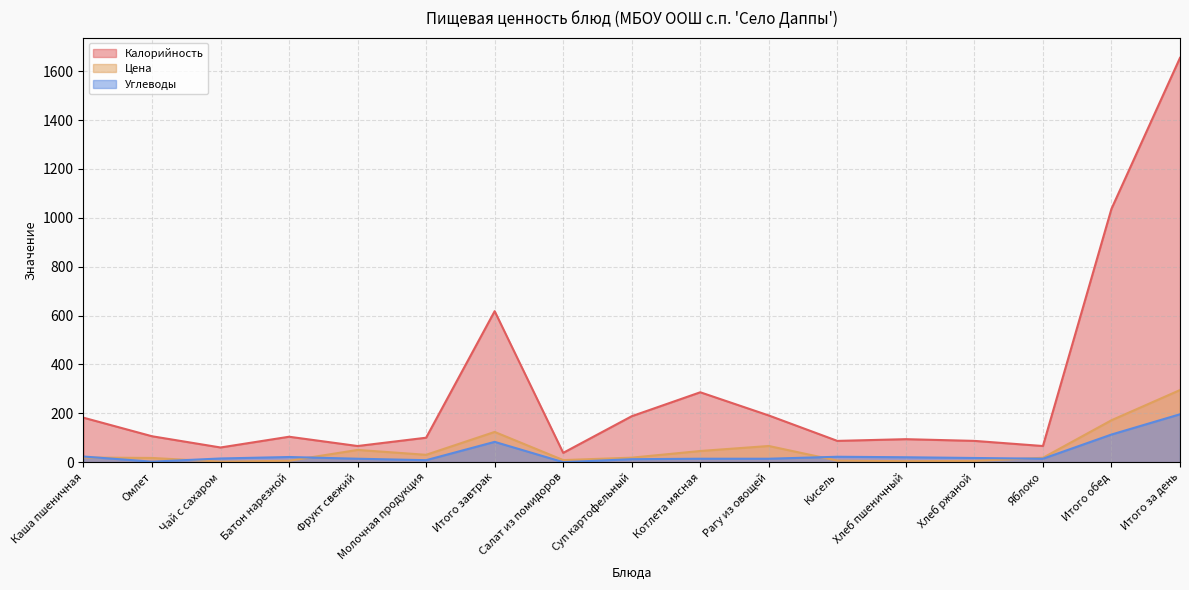

How many data points in Калорийность are less than 104?

8